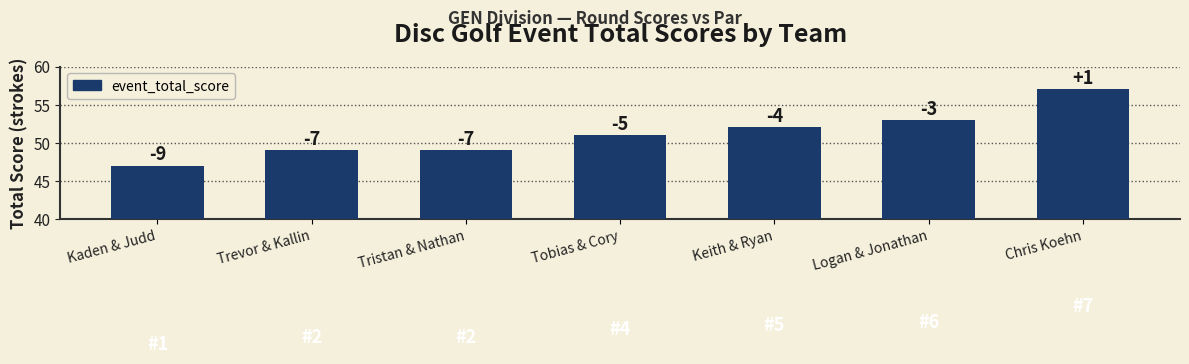

How many bars are there in total?

7